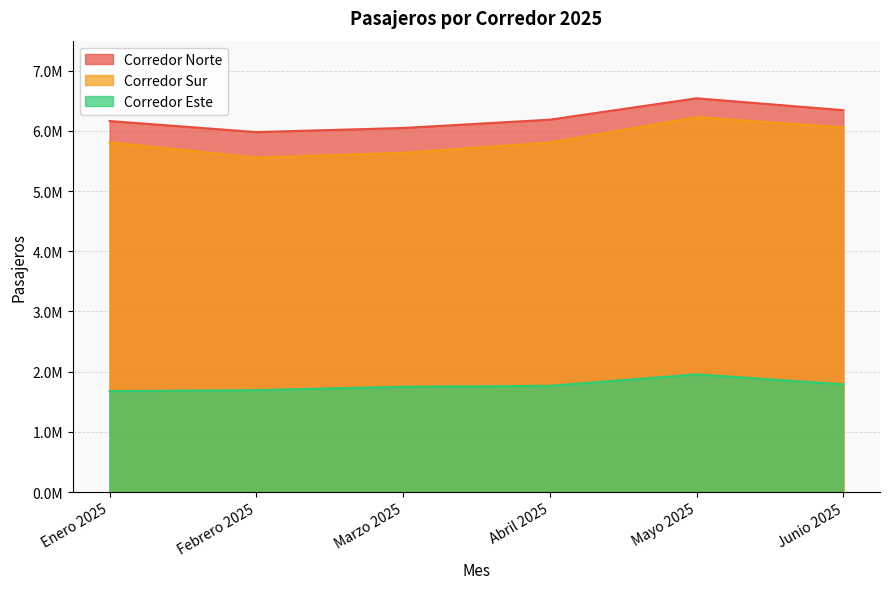

Which series has the largest total across all categories?

Corredor Norte